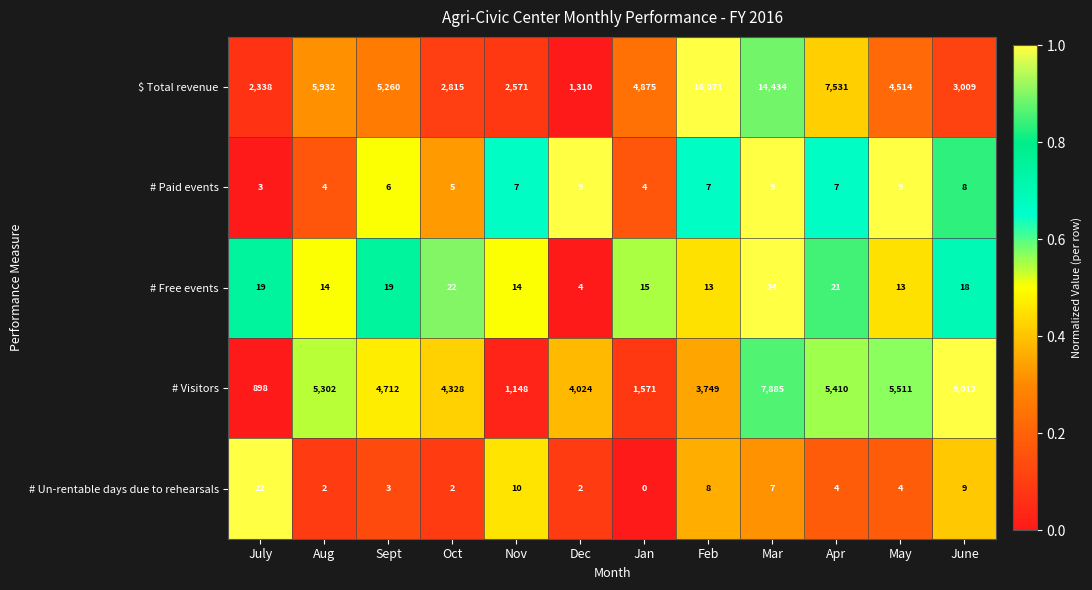

What is the total value across all series at Dec?

5349